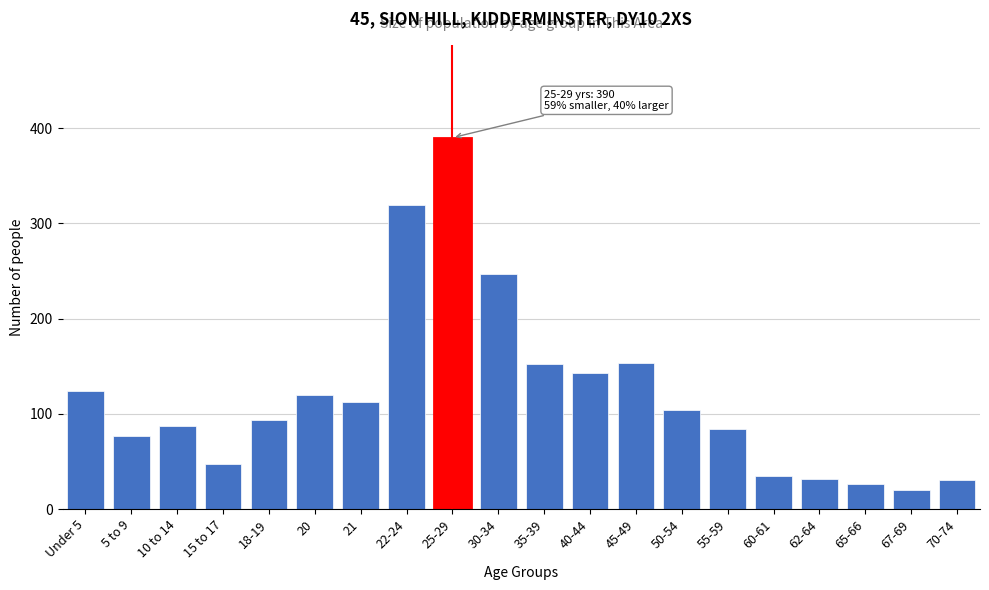

What is the value of the 1st bar from the left?

124